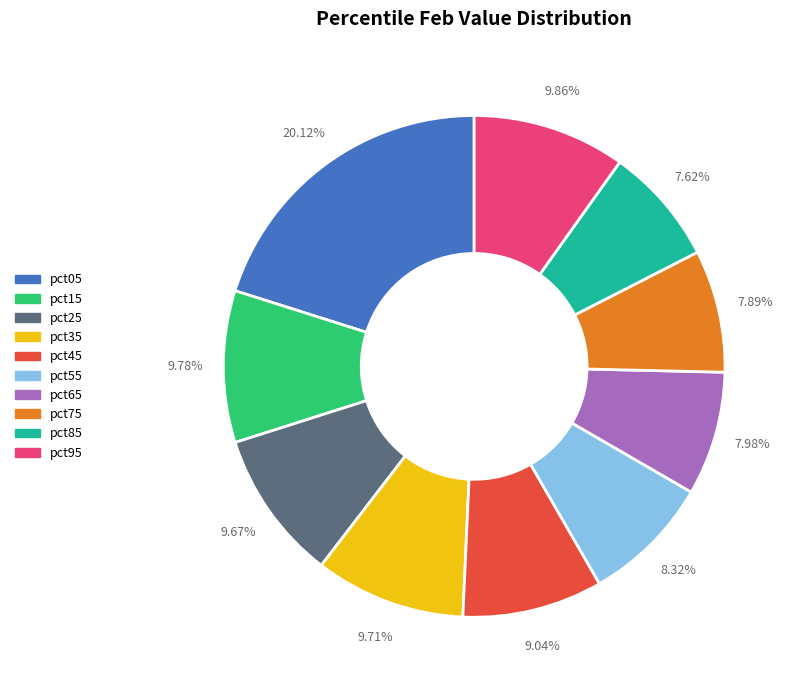

Approximately how many times larger is the value at pct65 compared to pct85?

1.0